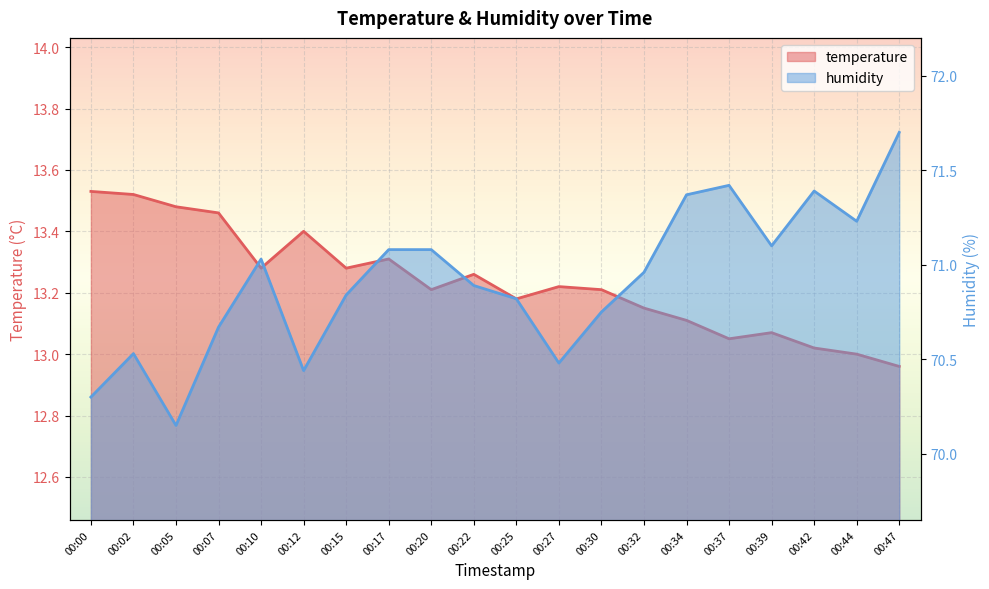

List the labels in order of humidity value, smallest first.

00:05, 00:00, 00:12, 00:27, 00:02, 00:07, 00:30, 00:25, 00:15, 00:22, 00:32, 00:10, 00:17, 00:20, 00:39, 00:44, 00:34, 00:42, 00:37, 00:47